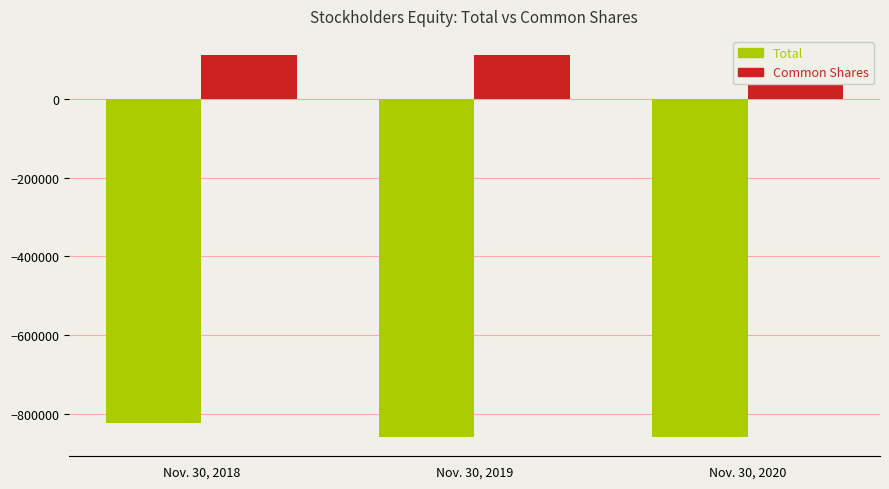

Which has a higher value, Nov. 30, 2019 or Nov. 30, 2020?

Nov. 30, 2019